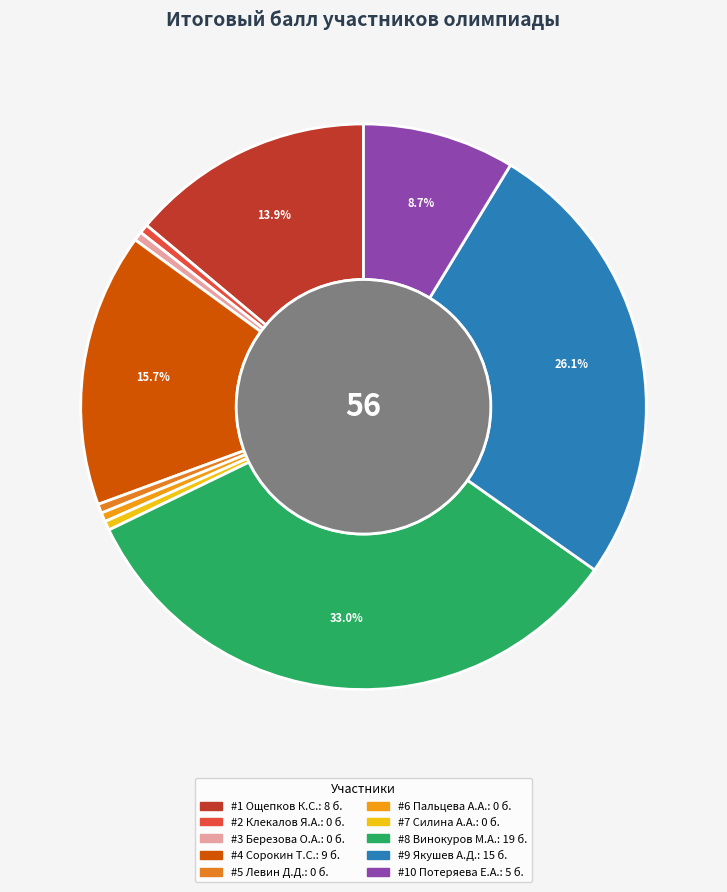

To the nearest percent, what is the average slice percentage?

10%